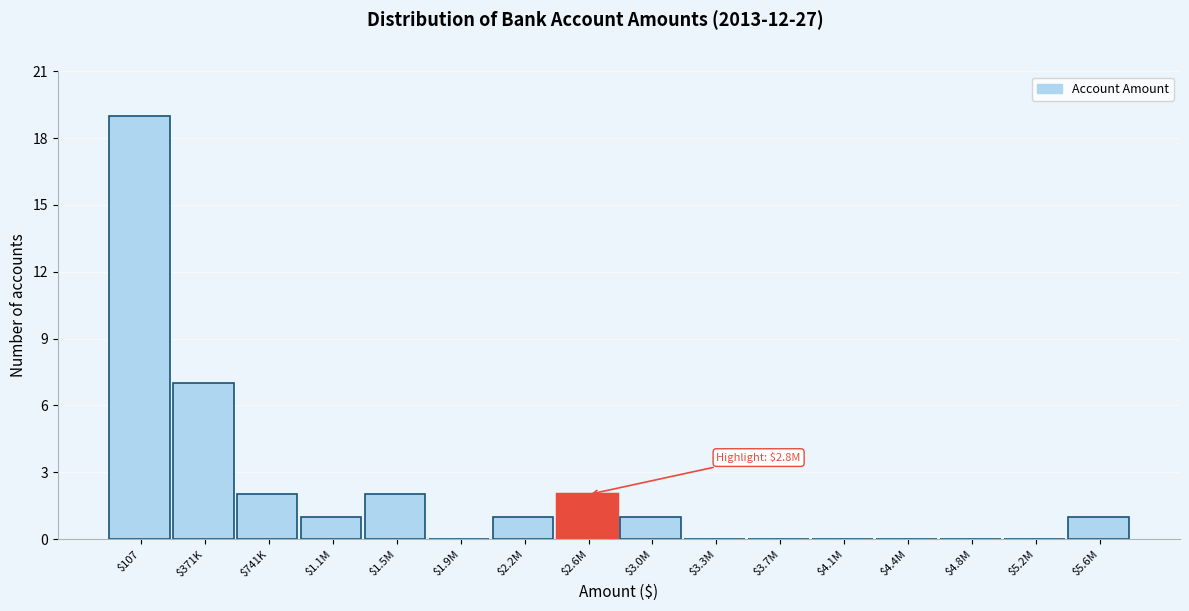

The value at $5.2M is -6. True or false?

False